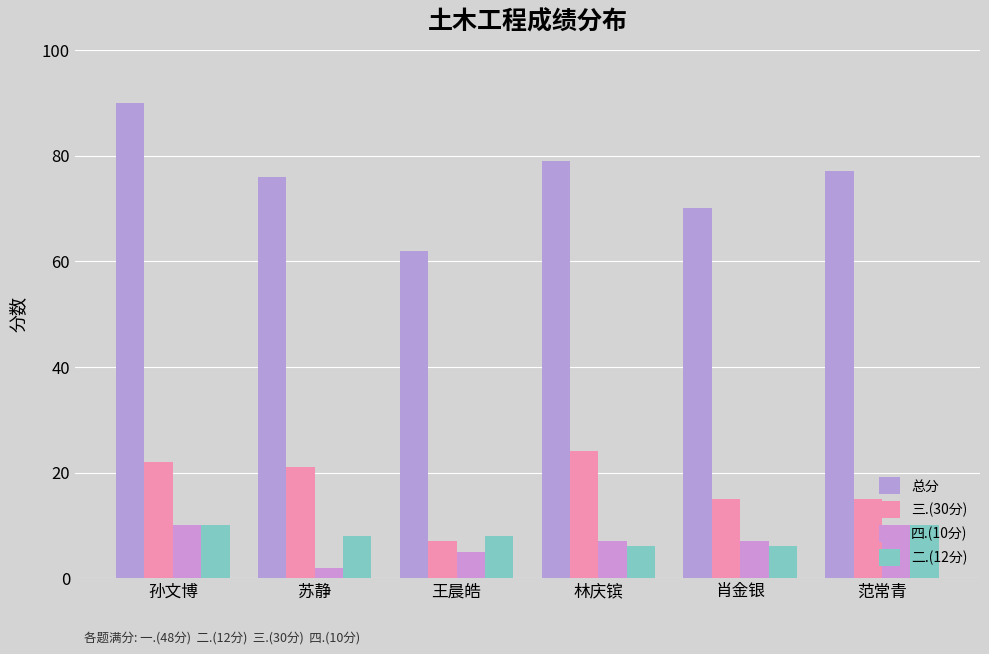

Is the value of 四.(10分) at 苏静 greater than the value of 三.(30分) at 苏静?

No